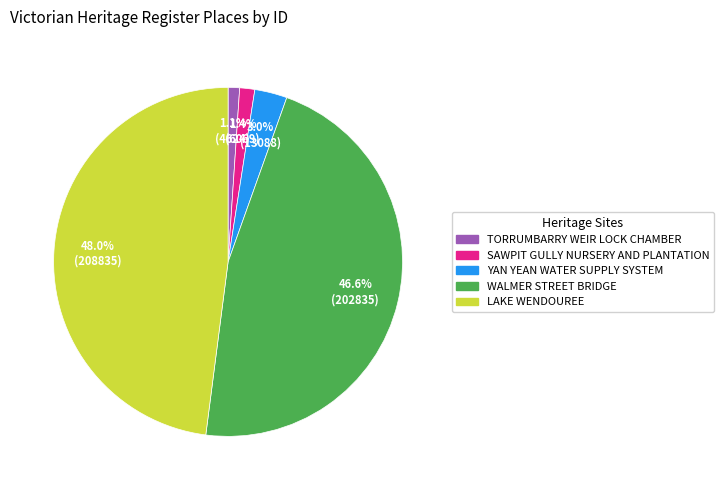

Is there any slice that represents more than half of the pie?

No